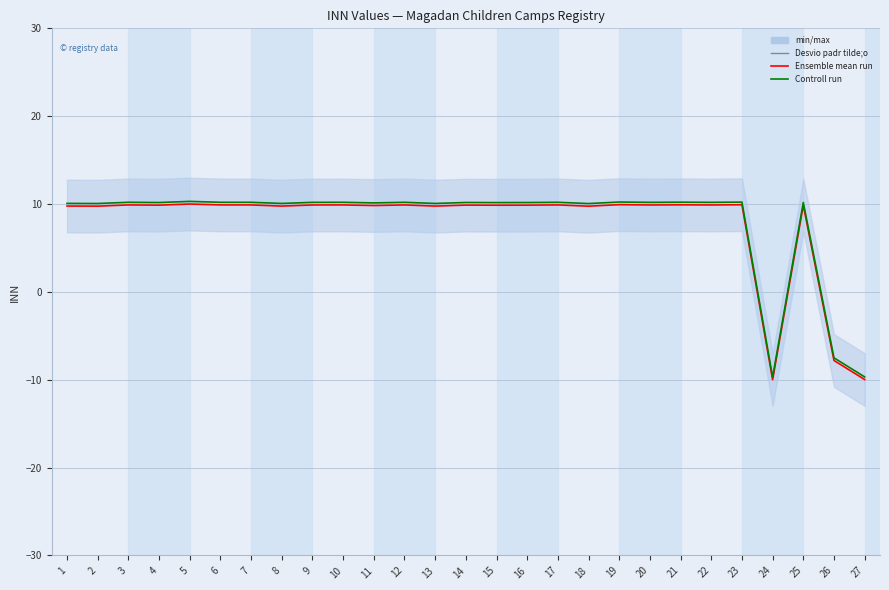

What is the average value of the Controll run series?

8.0